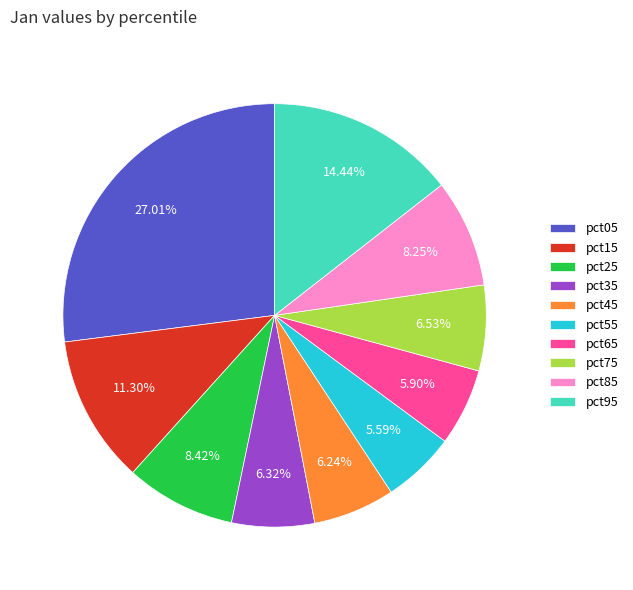

Is pct45 the majority of the pie?

No